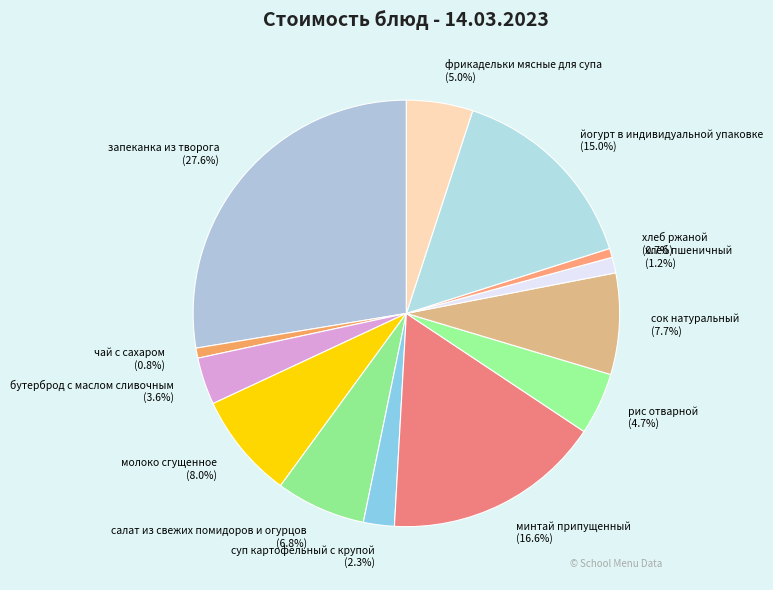

How many slices are in this pie chart?

13